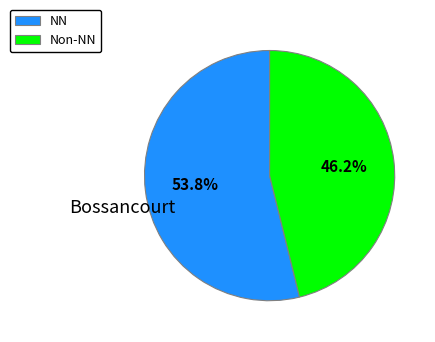

How many slices are in this pie chart?

2